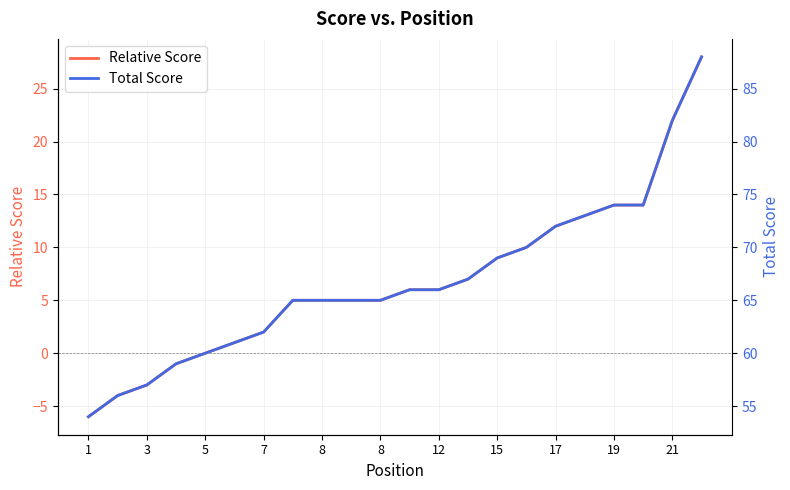

The value of Relative Score at 5 is -14. True or false?

False